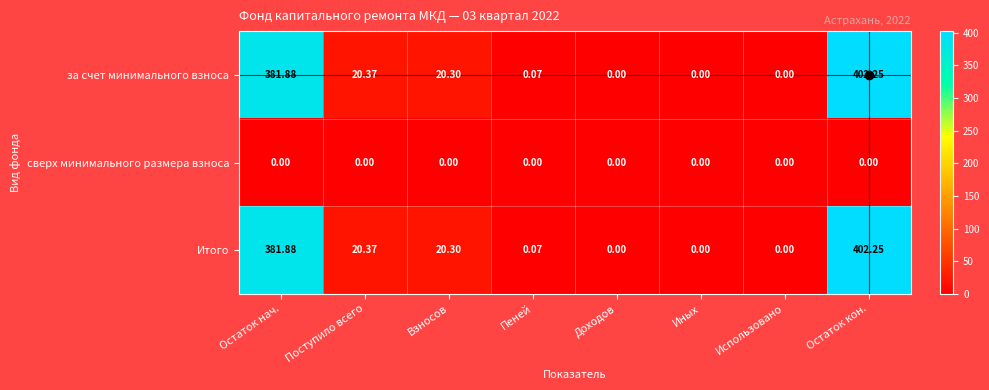

At which category is the sum across all series the highest?

Остаток кон.